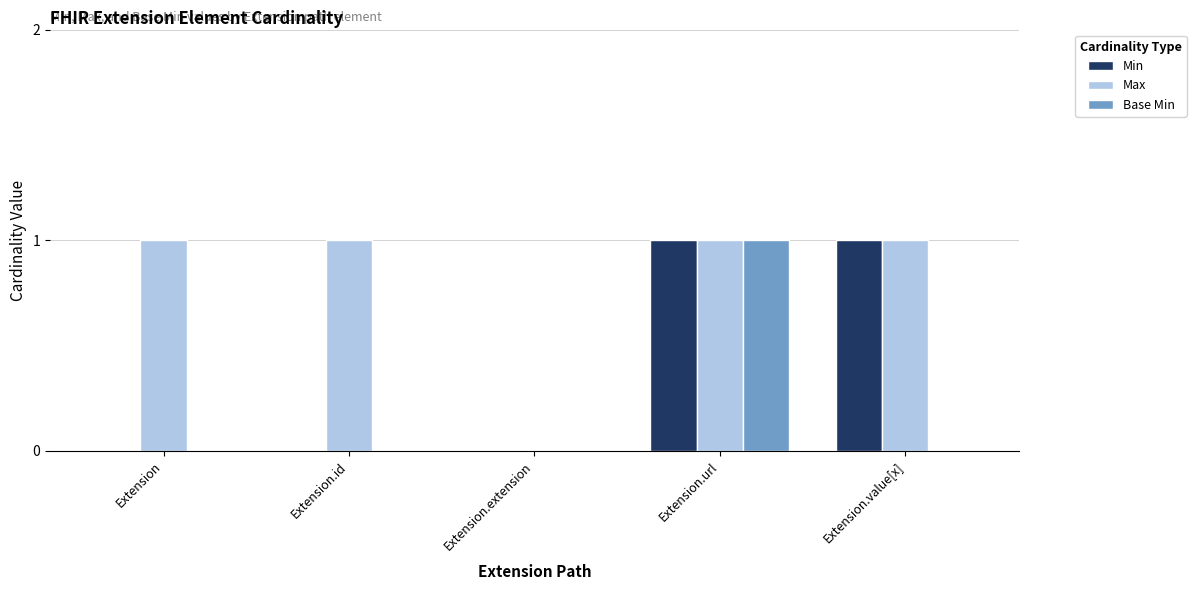

Which series has the largest total across all categories?

Max